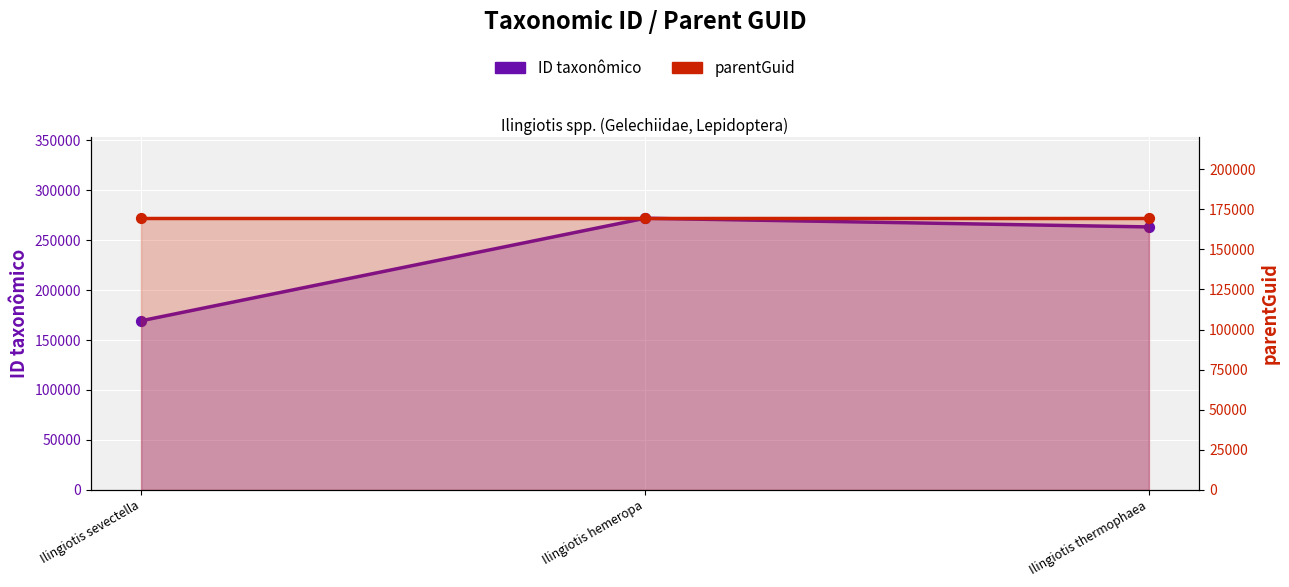

What is the total value across all series at Ilingiotis thermophaea?

432589